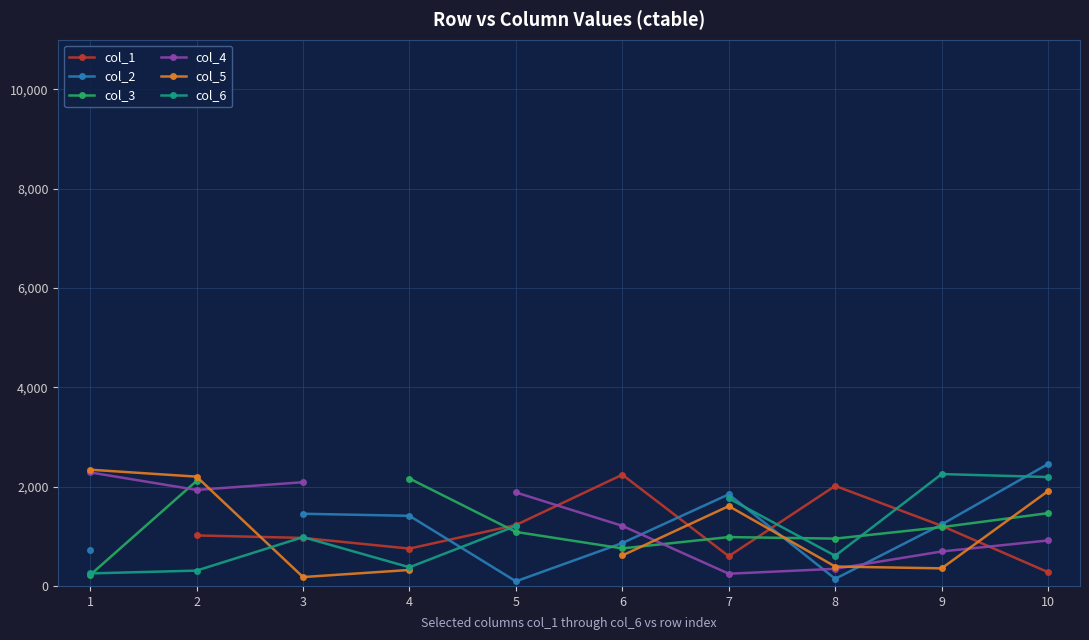

What is the spread (max minus min) of values at 6?

1626.0